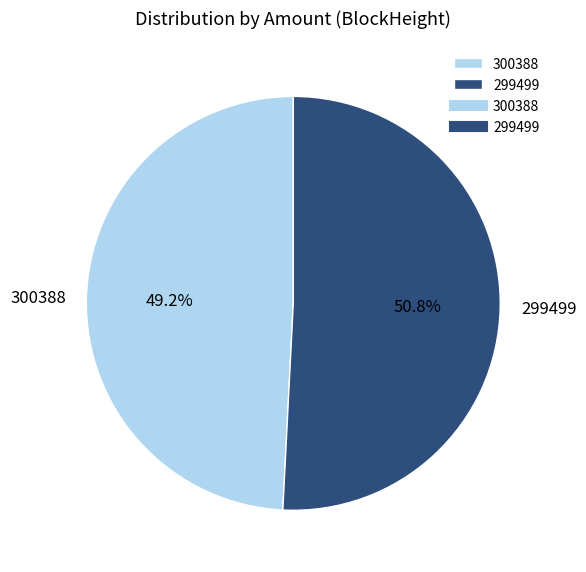

What is the total percentage of 299499 and 300388?

100.0%